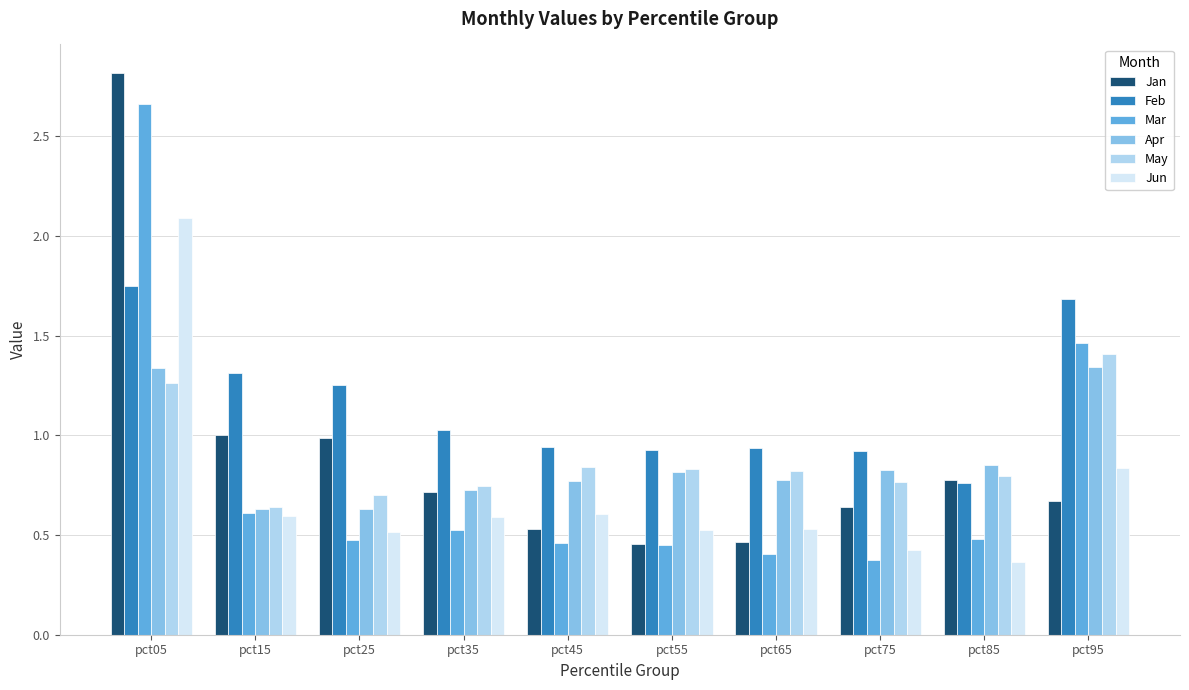

Is the value of Mar at pct45 greater than the value of Feb at pct45?

No